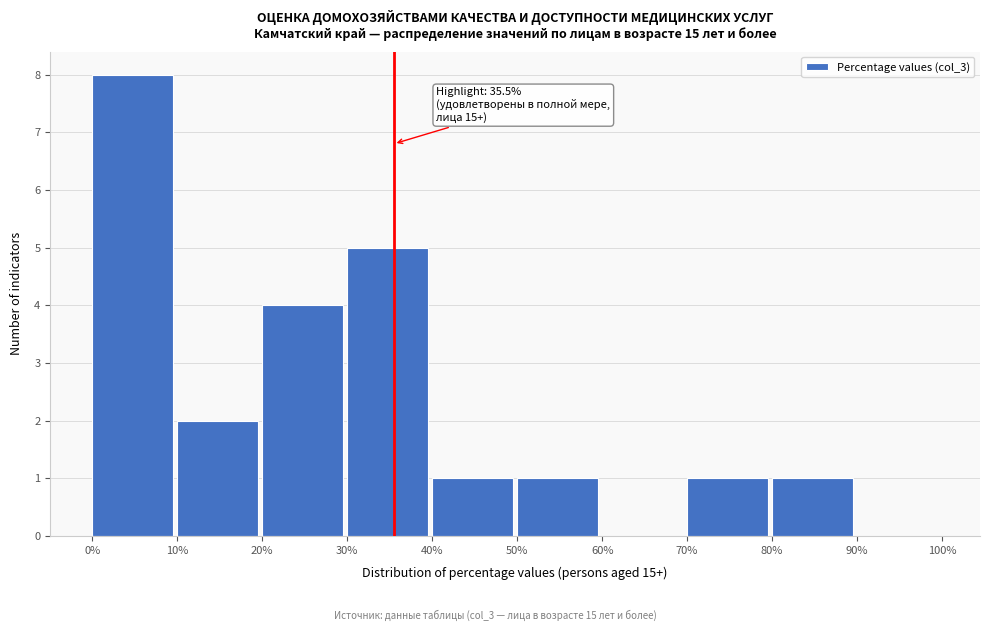

Which range on the x-axis has the tallest bar?

0% to 10%